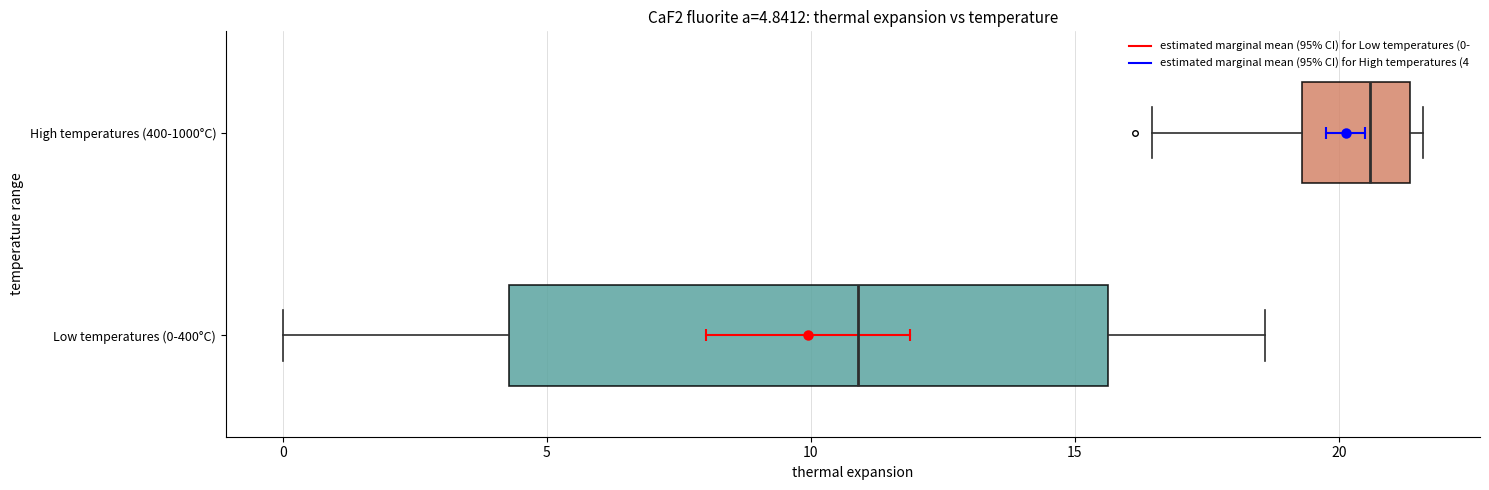

Which box is the widest, from its left edge to its right edge?

Low temperatures (0-400°C)